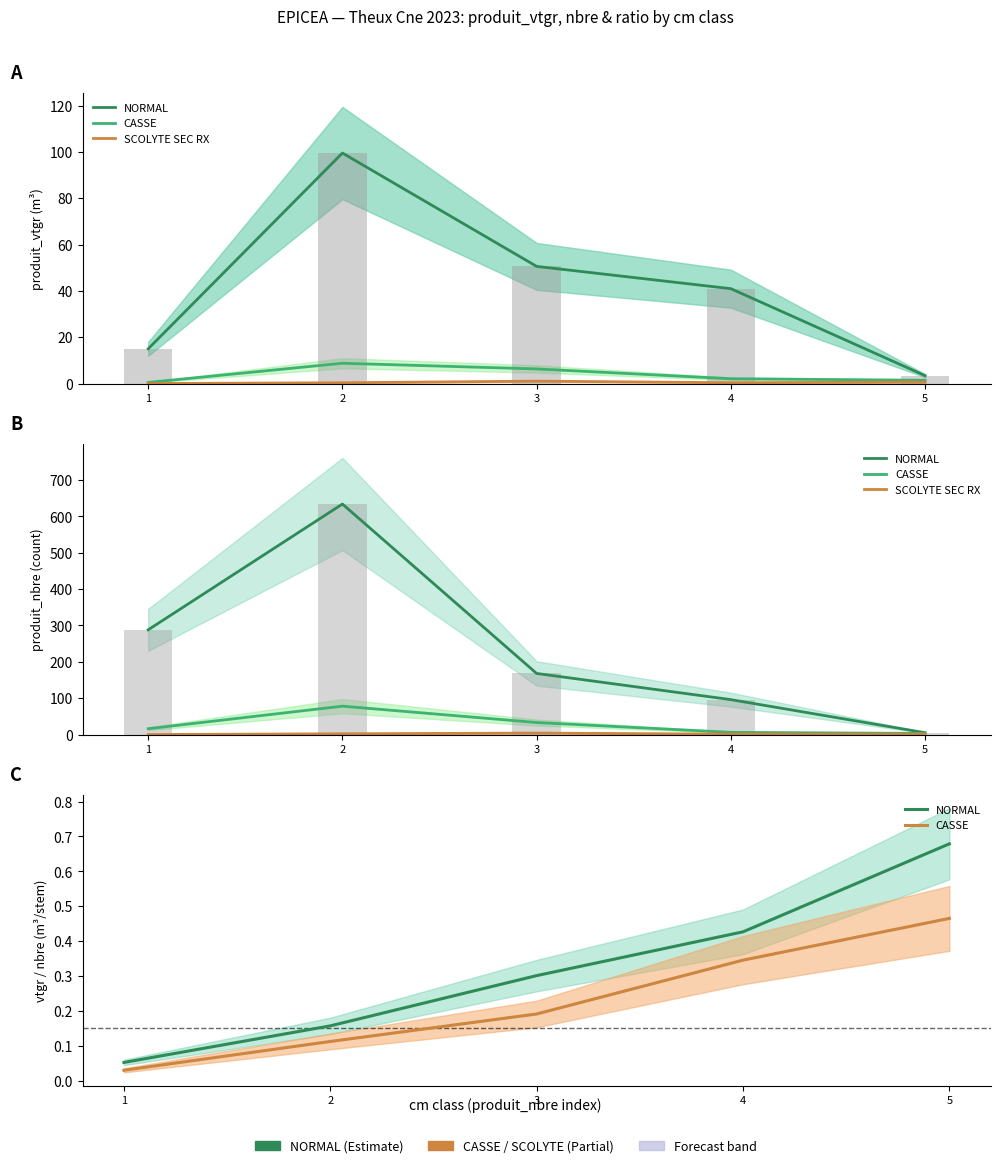

How many groups of bars are there?

5